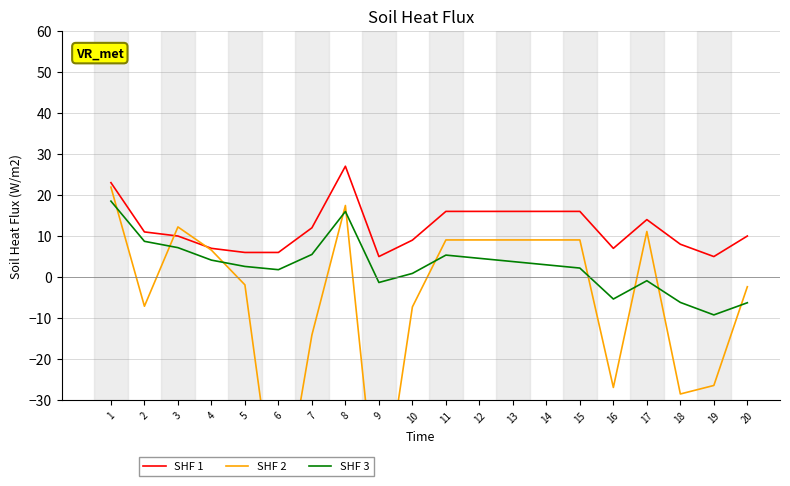

Is this an area chart (filled region under the line)?

No